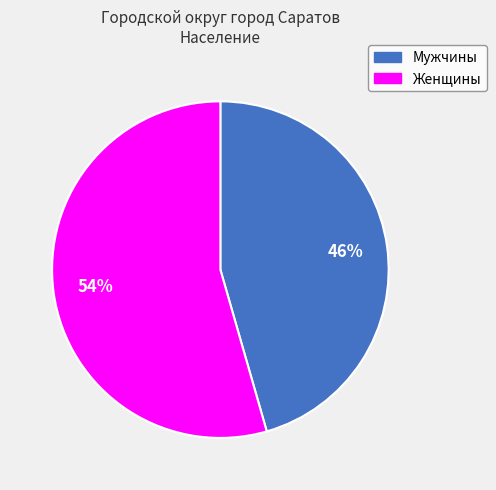

To the nearest percent, what is the average slice percentage?

50%